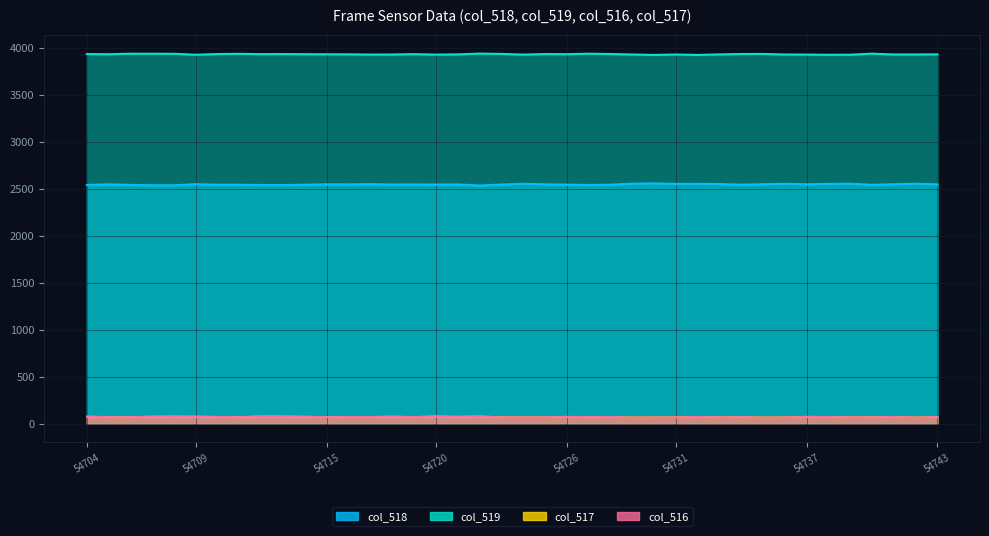

Reading right to left, what are all the values shown in this chart?

col_518: 54743=2547.9	54742=2554.9	54741=2549.6	54740=2543.4	54739=2555.0	54738=2553.2	54737=2549.5	54736=2554.2	54735=2549.6	54734=2545.2	54733=2552.0	54732=2553.7	54731=2553.2	54730=2558.7	54729=2555.6	54728=2544.6	54727=2542.3	54726=2545.7	54725=2548.5	54724=2554.5	54723=2546.2	54722=2535.9	54721=2547.4	54720=2546.4	54719=2547.3	54718=2547.0	54717=2550.9	54716=2548.4	54715=2549.0	54714=2544.8	54713=2541.1	54712=2541.9	54711=2544.3	54710=2544.4	54709=2550.2	54708=2538.8	54707=2539.1	54706=2542.5	54705=2548.5	54704=2542.1
col_519: 54743=3933.8	54742=3932.5	54741=3932.4	54740=3941.2	54739=3930.0	54738=3929.2	54737=3931.4	54736=3932.3	54735=3938.3	54734=3937.5	54733=3933.2	54732=3927.7	54731=3932.2	54730=3927.8	54729=3932.2	54728=3937.4	54727=3940.8	54726=3935.4	54725=3936.8	54724=3931.2	54723=3938.6	54722=3941.9	54721=3933.5	54720=3931.0	54719=3935.9	54718=3932.2	54717=3931.4	54716=3933.9	54715=3934.7	54714=3935.4	54713=3936.9	54712=3935.9	54711=3939.4	54710=3937.1	54709=3929.5	54708=3939.9	54707=3940.5	54706=3941.0	54705=3935.0	54704=3937.0
col_516: 54743=71.8	54742=66.1	54741=71.5	54740=68.9	54739=68.5	54738=71.1	54737=72.6	54736=67.0	54735=65.6	54734=70.8	54733=68.3	54732=72.1	54731=68.1	54730=67.0	54729=65.7	54728=71.5	54727=70.4	54726=72.4	54725=68.2	54724=67.8	54723=68.7	54722=75.7	54721=72.6	54720=76.1	54719=70.3	54718=74.3	54717=71.2	54716=71.2	54715=69.8	54714=73.3	54713=75.5	54712=75.7	54711=69.8	54710=72.0	54709=73.8	54708=74.8	54707=73.9	54706=70.0	54705=70.0	54704=74.4
col_517: 54743=71.8	54742=66.1	54741=71.5	54740=68.9	54739=68.2	54738=70.9	54737=72.6	54736=67.0	54735=65.5	54734=70.7	54733=68.3	54732=72.0	54731=68.0	54730=66.9	54729=65.6	54728=71.5	54727=70.3	54726=72.4	54725=68.1	54724=67.8	54723=68.5	54722=75.7	54721=72.6	54720=76.1	54719=70.2	54718=74.2	54717=71.1	54716=71.1	54715=69.8	54714=73.3	54713=75.2	54712=75.7	54711=69.8	54710=72.0	54709=73.8	54708=74.8	54707=73.9	54706=70.0	54705=70.0	54704=74.4